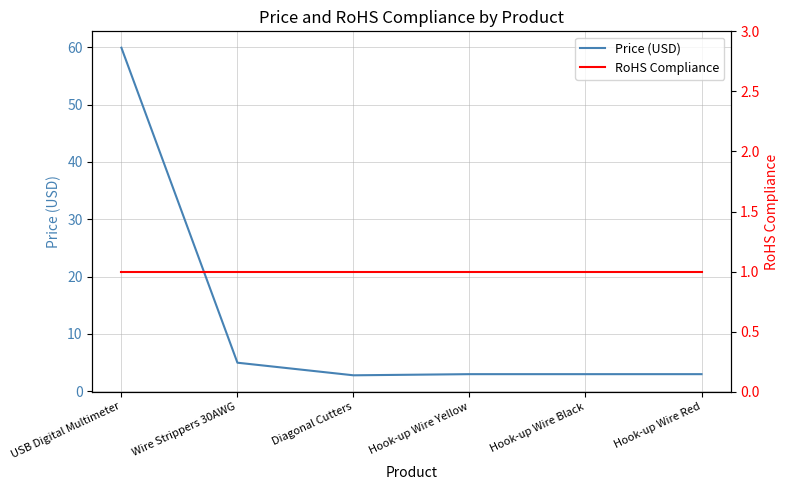

Rank the categories by Price (USD) value from highest to lowest.

USB Digital Multimeter, Wire Strippers 30AWG, Hook-up Wire Yellow, Hook-up Wire Black, Hook-up Wire Red, Diagonal Cutters